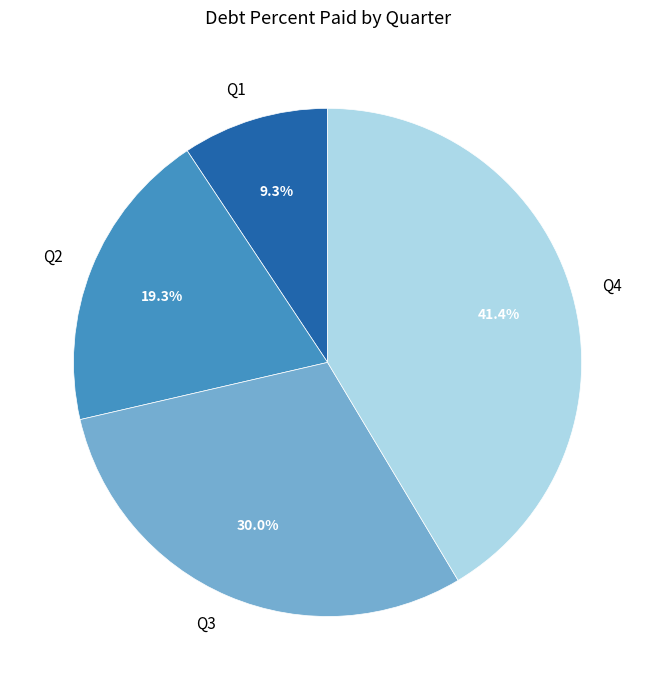

True or false: Q3 accounts for 17% of the total.

False